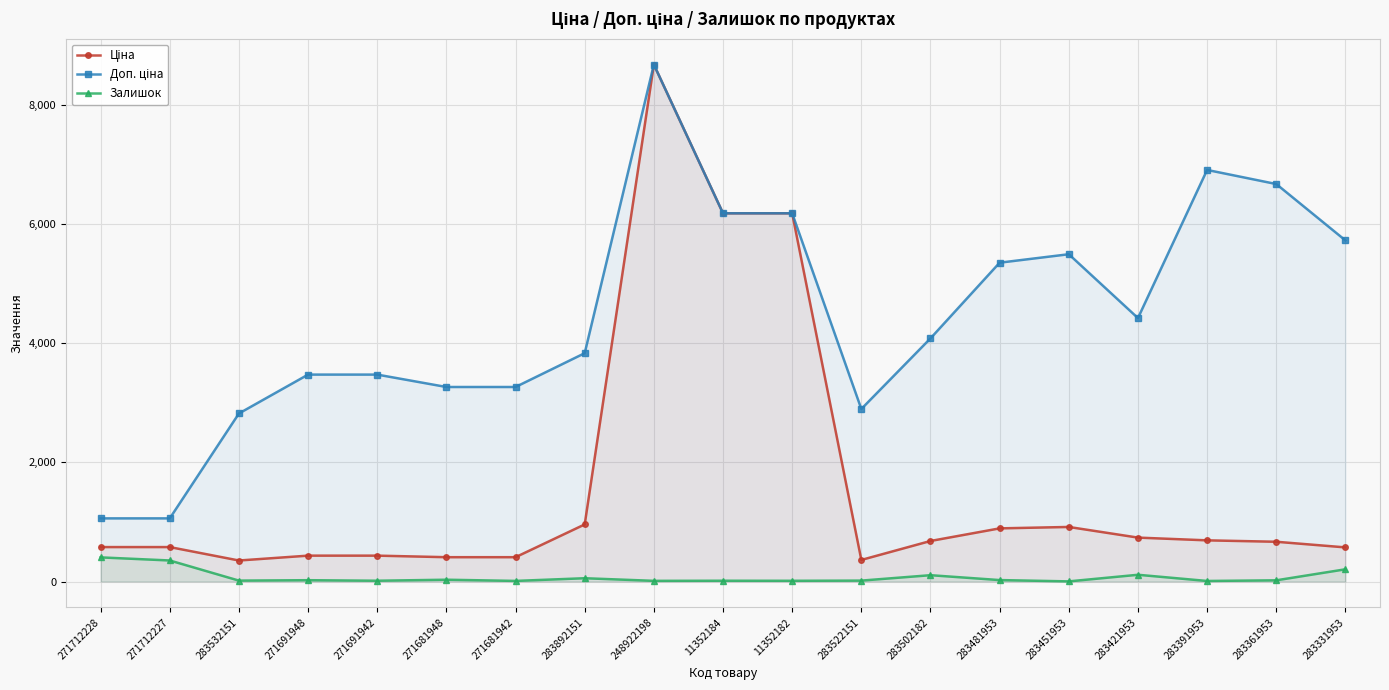

What position from the left is 271681948?

6